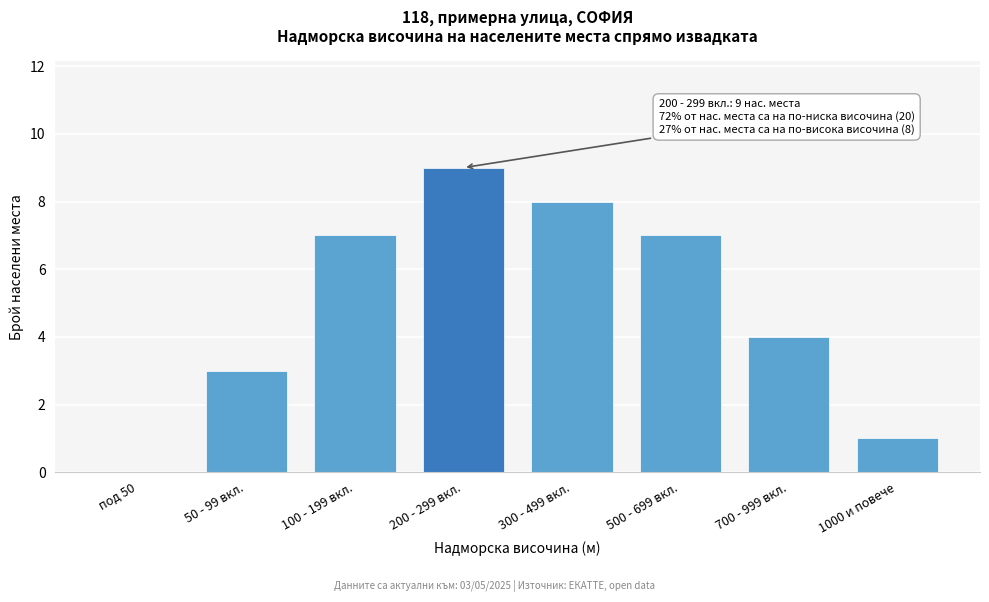

Reading left to right, extract all data points from this chart.

под 50=0	50 - 99 вкл.=3	100 - 199 вкл.=7	200 - 299 вкл.=9	300 - 499 вкл.=8	500 - 699 вкл.=7	700 - 999 вкл.=4	1000 и повече=1